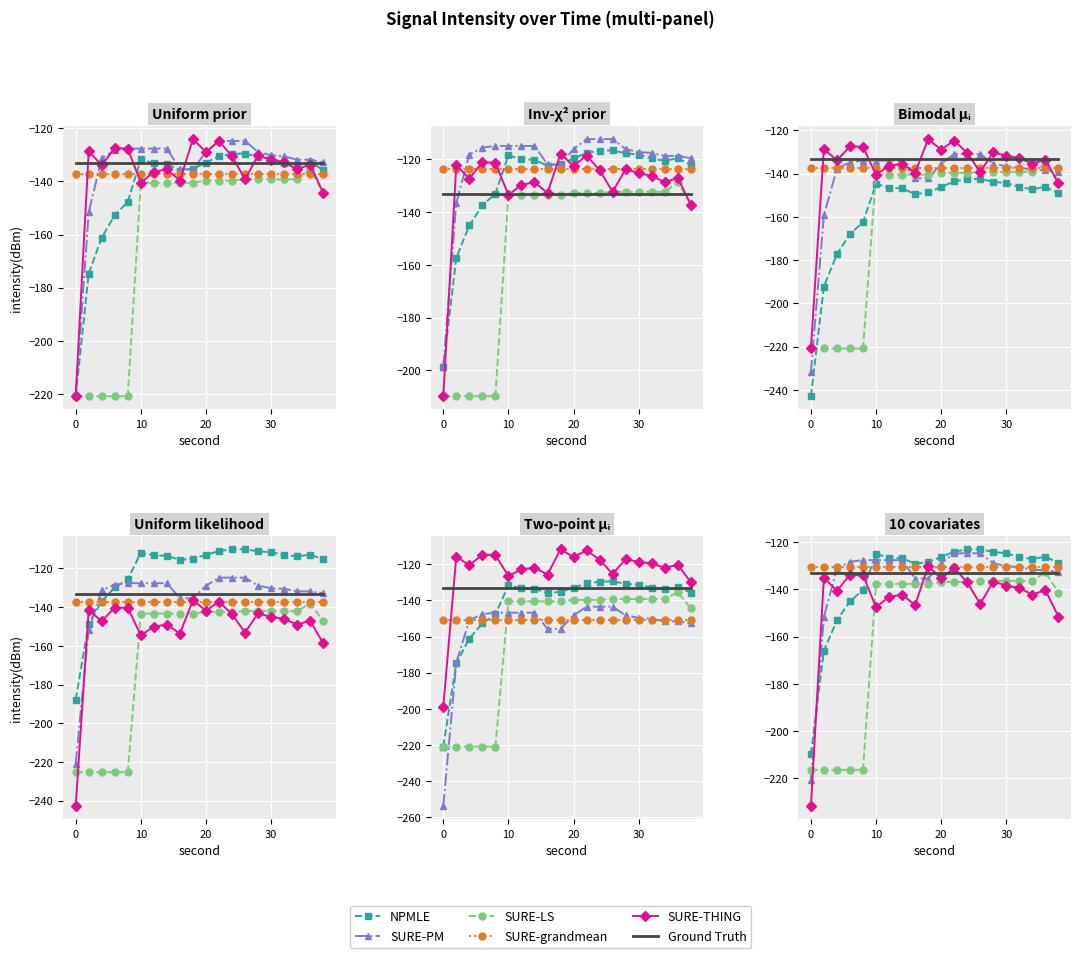

Is this an area chart (filled region under the line)?

No